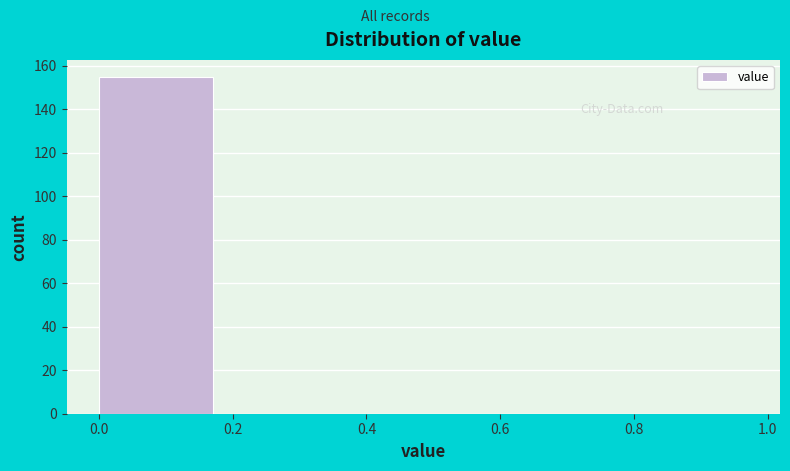

Which range on the x-axis has the tallest bar?

0.0 to 0.2